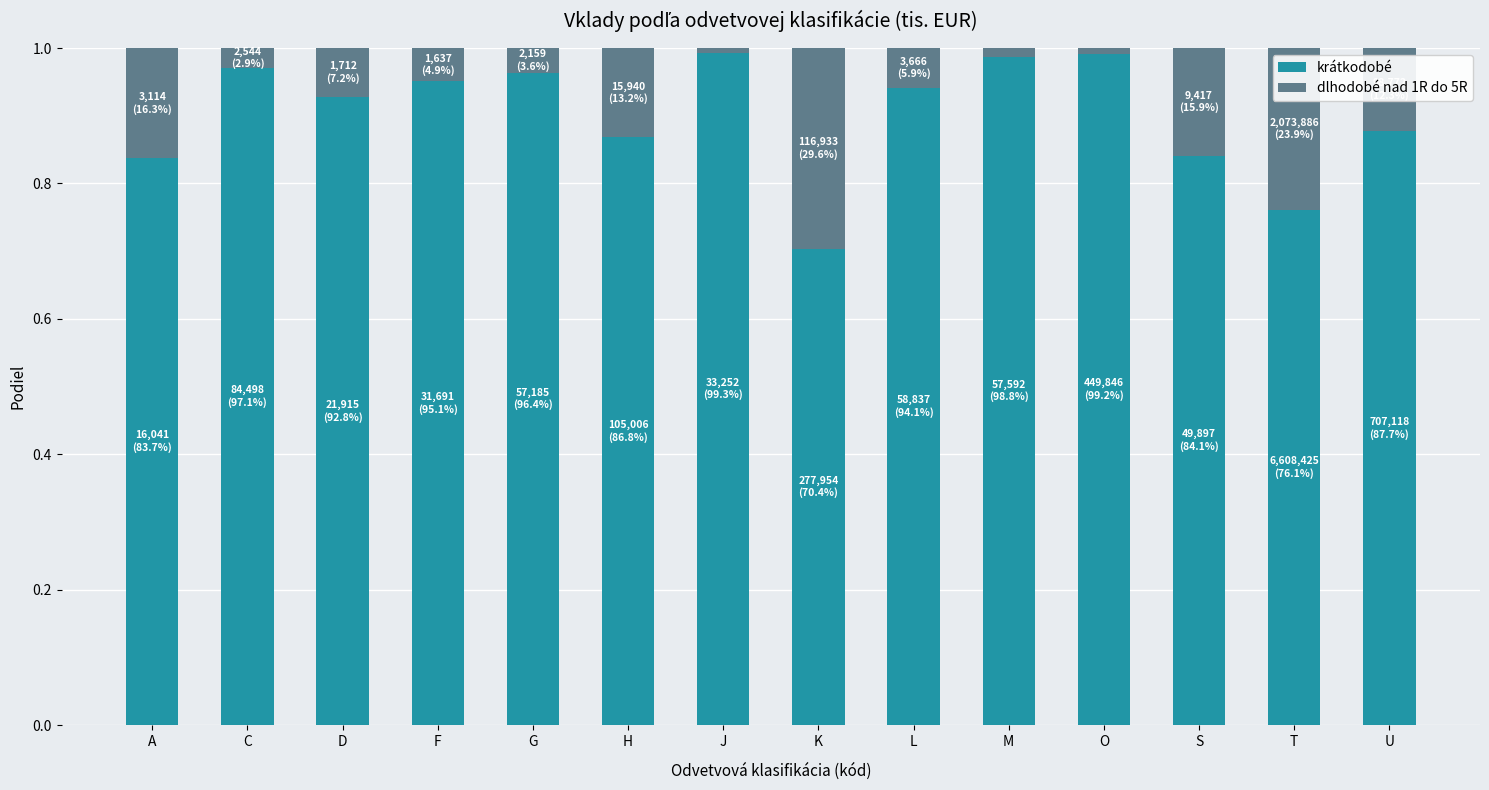

What is the sum of the krátkodobé values at T and K?

1.5